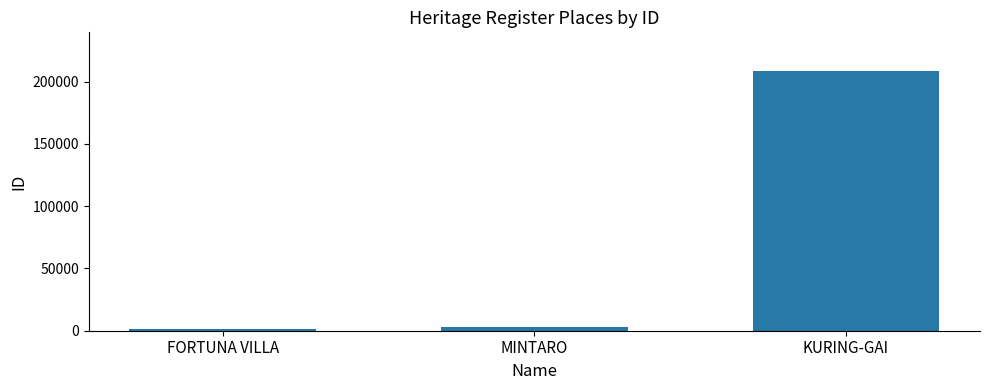

At which label is the value closest to 105051?

MINTARO